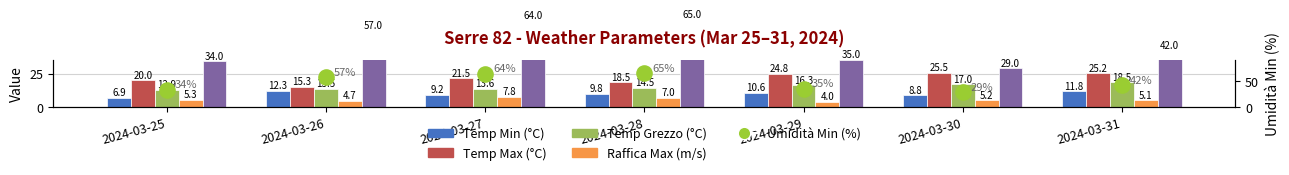

Is the value of Temp Max (°C) at 2024-03-27 greater than the value of Temp Min (°C) at 2024-03-29?

Yes